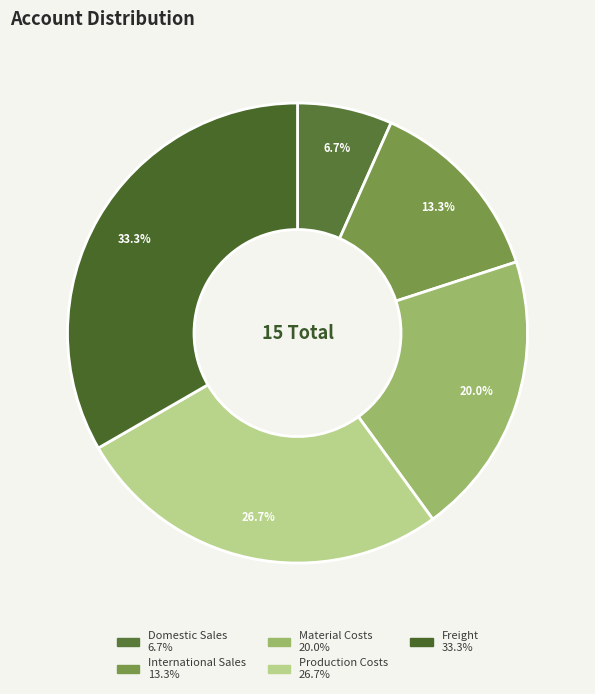

Which slice is the smallest?

Domestic Sales